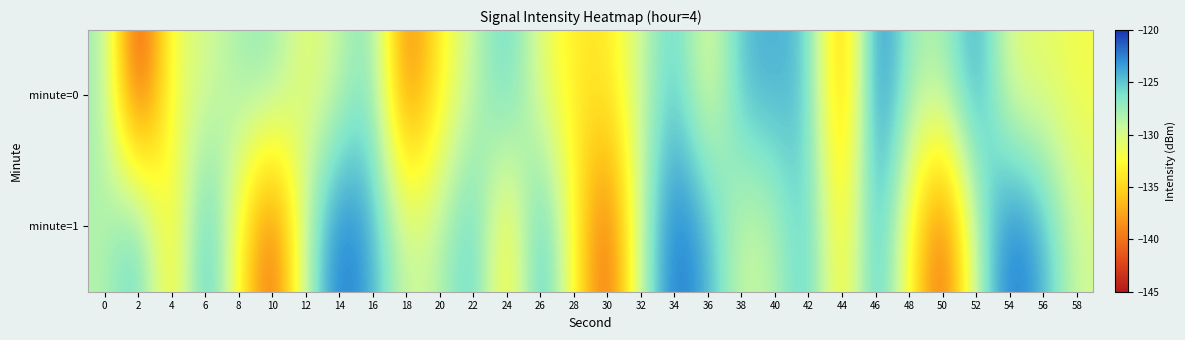

Reading left to right, list all the values displayed in this chart.

minute=0: 0=-127.4	2=-144.2	4=-131.0	6=-130.1	8=-127.8	10=-126.9	12=-131.3	14=-129.0	16=-126.0	18=-140.7	20=-133.1	22=-129.0	24=-124.9	26=-130.8	28=-133.7	30=-134.0	32=-129.3	34=-124.6	36=-131.3	38=-124.3	40=-124.0	42=-124.8	44=-138.6	46=-121.2	48=-127.6	50=-128.2	52=-122.9	54=-130.8	56=-130.8	58=-131.9
minute=1: 0=-128.5	2=-124.4	4=-134.6	6=-123.2	8=-132.5	10=-142.3	12=-128.1	14=-121.4	16=-124.0	18=-129.7	20=-128.5	22=-124.4	24=-134.6	26=-123.2	28=-132.5	30=-142.3	32=-128.1	34=-121.4	36=-124.0	38=-129.7	40=-128.5	42=-124.4	44=-134.6	46=-123.2	48=-132.5	50=-142.3	52=-128.1	54=-121.4	56=-124.0	58=-129.7